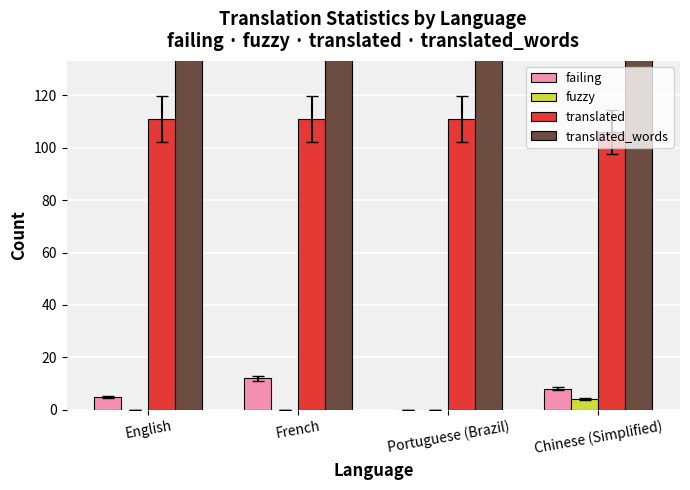

Between Portuguese (Brazil) and Chinese (Simplified), which series saw the biggest shift?

translated_words